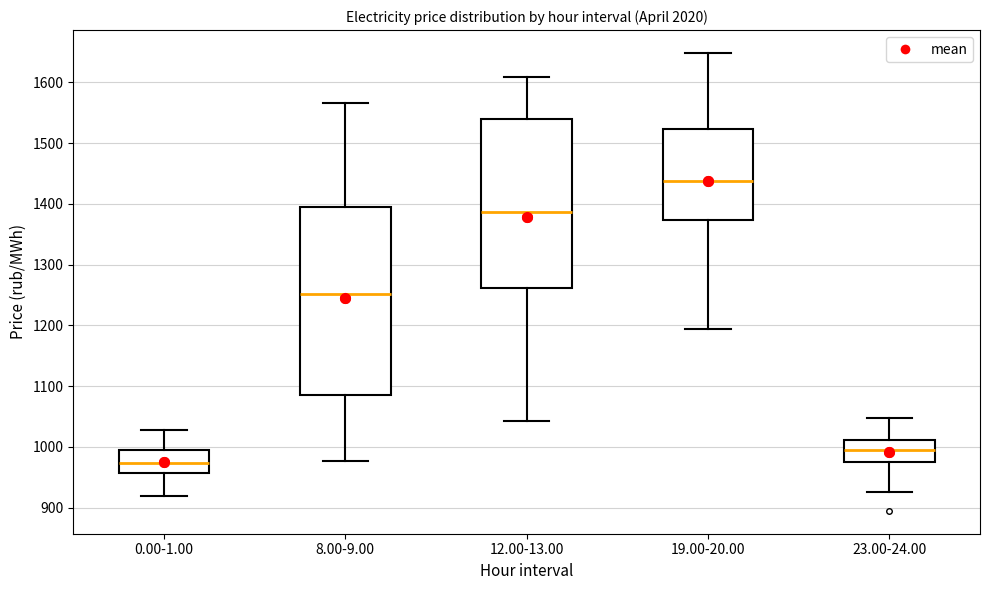

Which box is the tallest, from its lower edge to its upper edge?

8.00-9.00